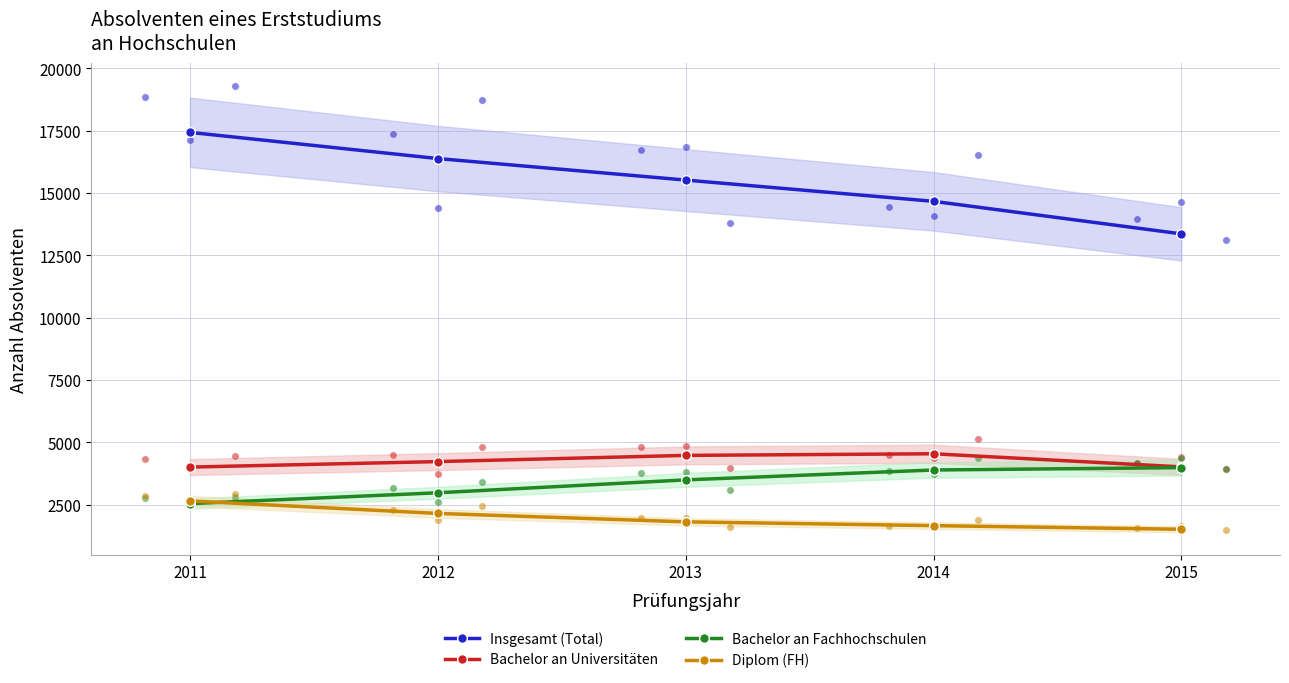

Is the value of Bachelor an Fachhochschulen at 2015 greater than the value of Diplom (FH) at 2013?

Yes